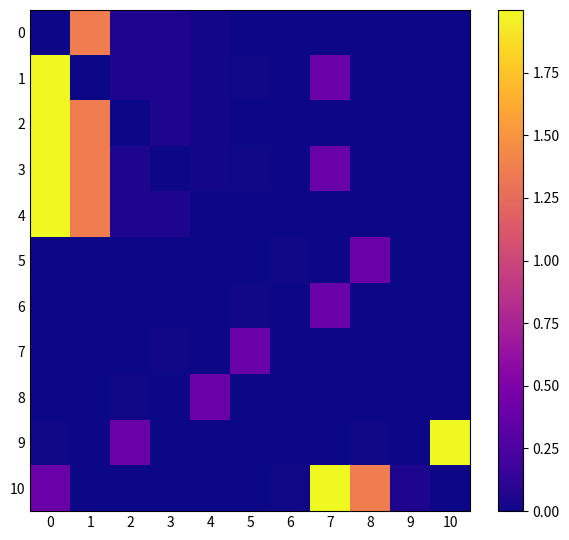

Which series has the largest range (max minus min)?

1